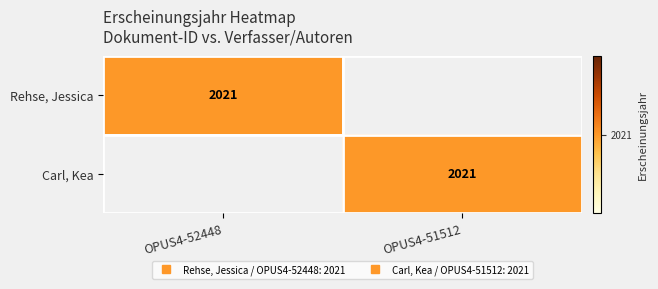

At OPUS4-51512, list the series in order from largest to smallest.

Carl, Kea, Rehse, Jessica